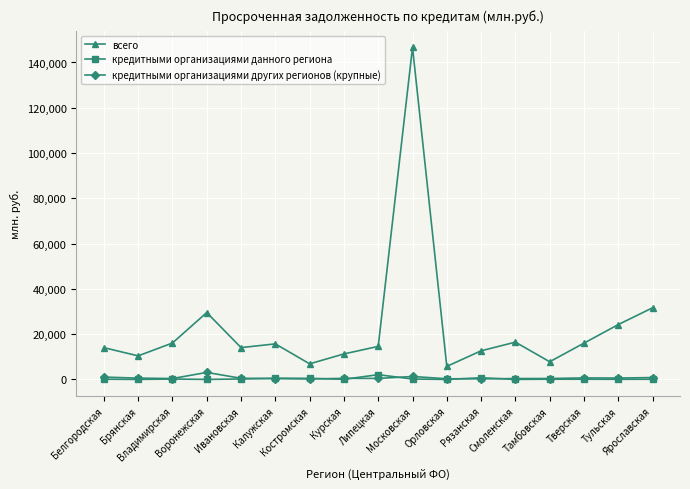

Which category has the highest value across all series?

Московская